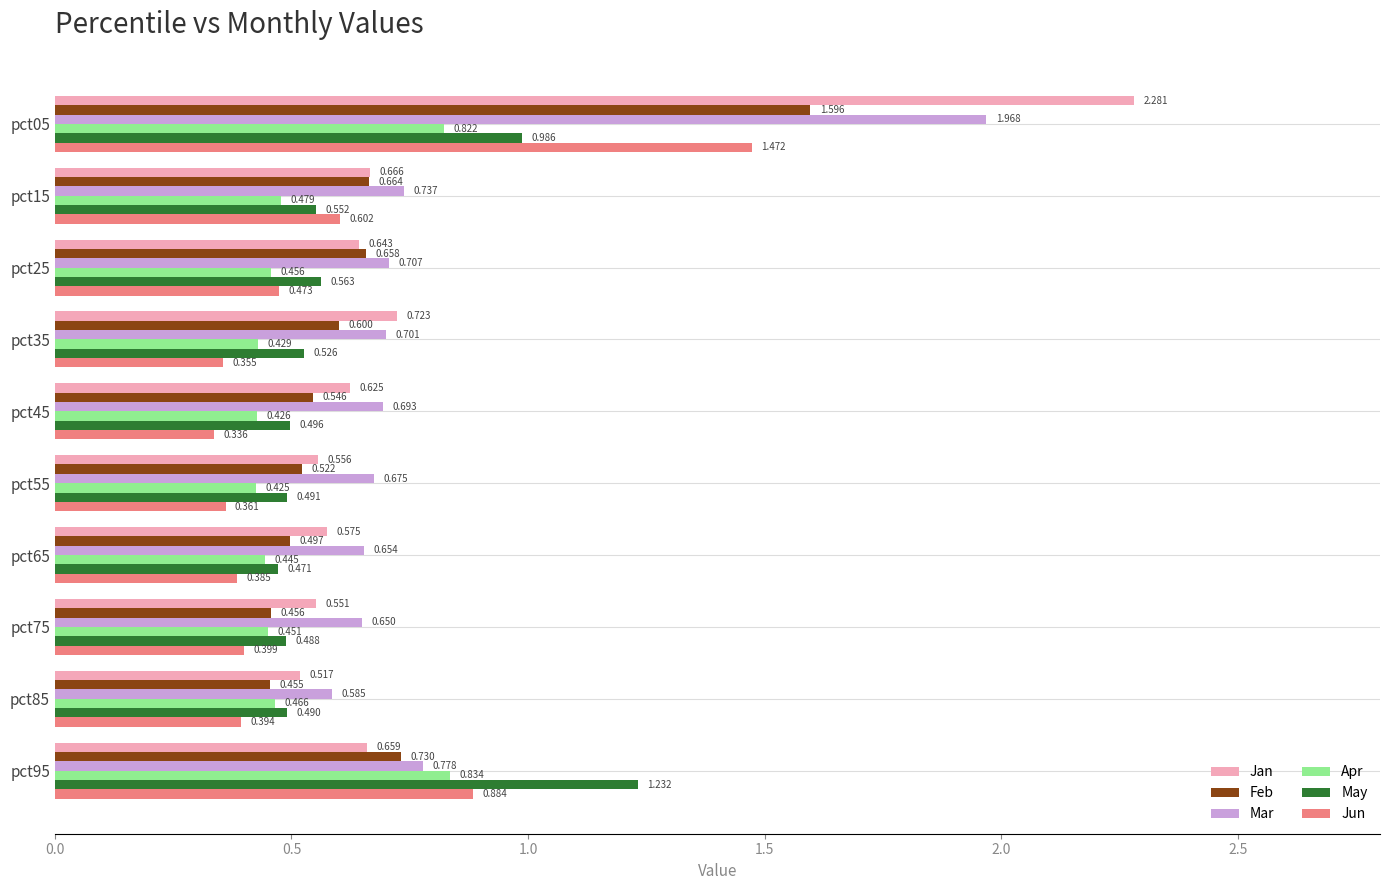

At how many categories does at least one series exceed 1?

2